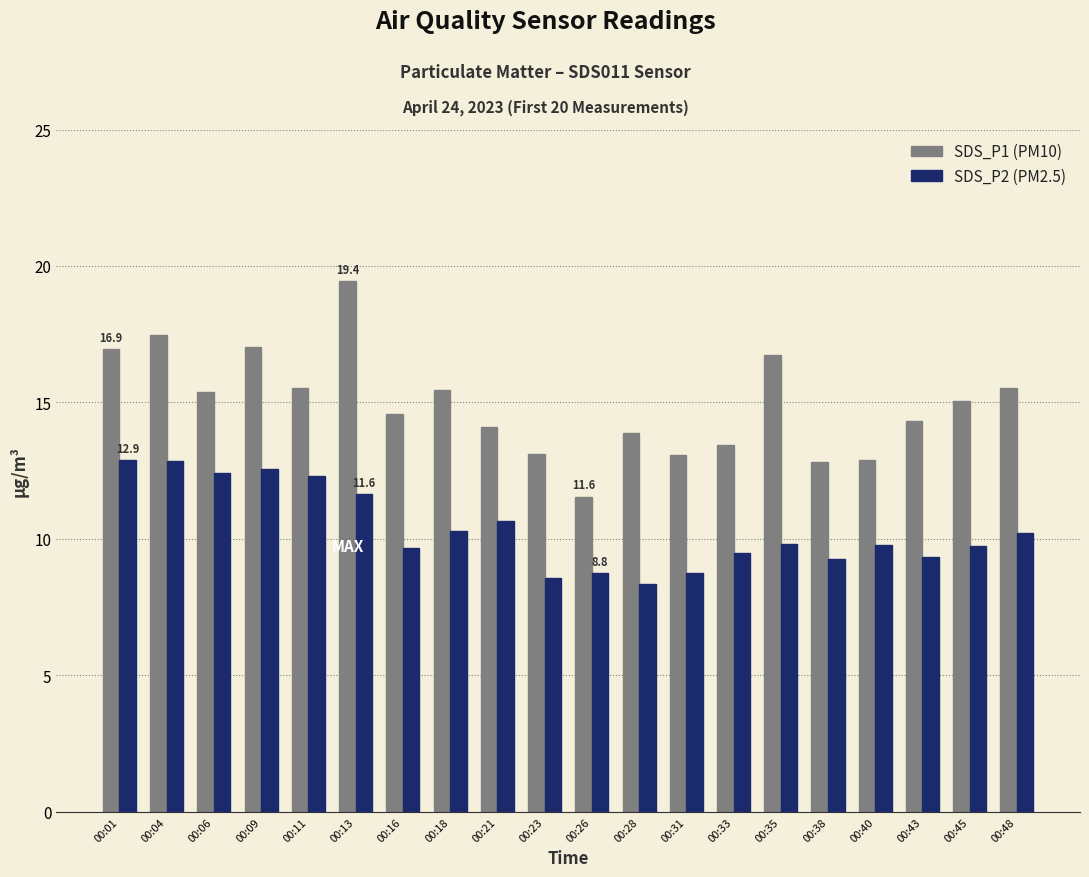

What is the value of the SDS_P2 (PM2.5) bar at the 8th from the left?

10.3